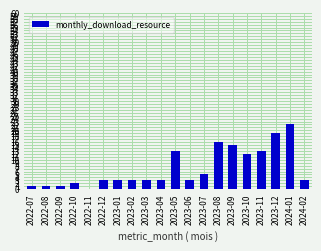

What is the sum of all values?

141